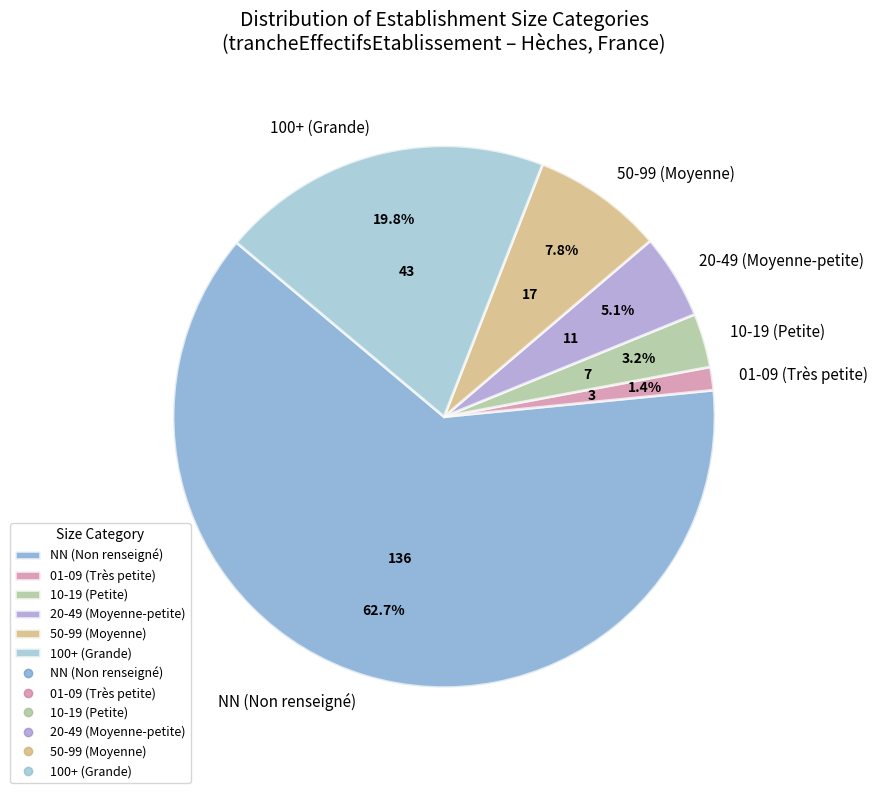

What is the smallest slice in the pie chart?

01-09 (Très petite)